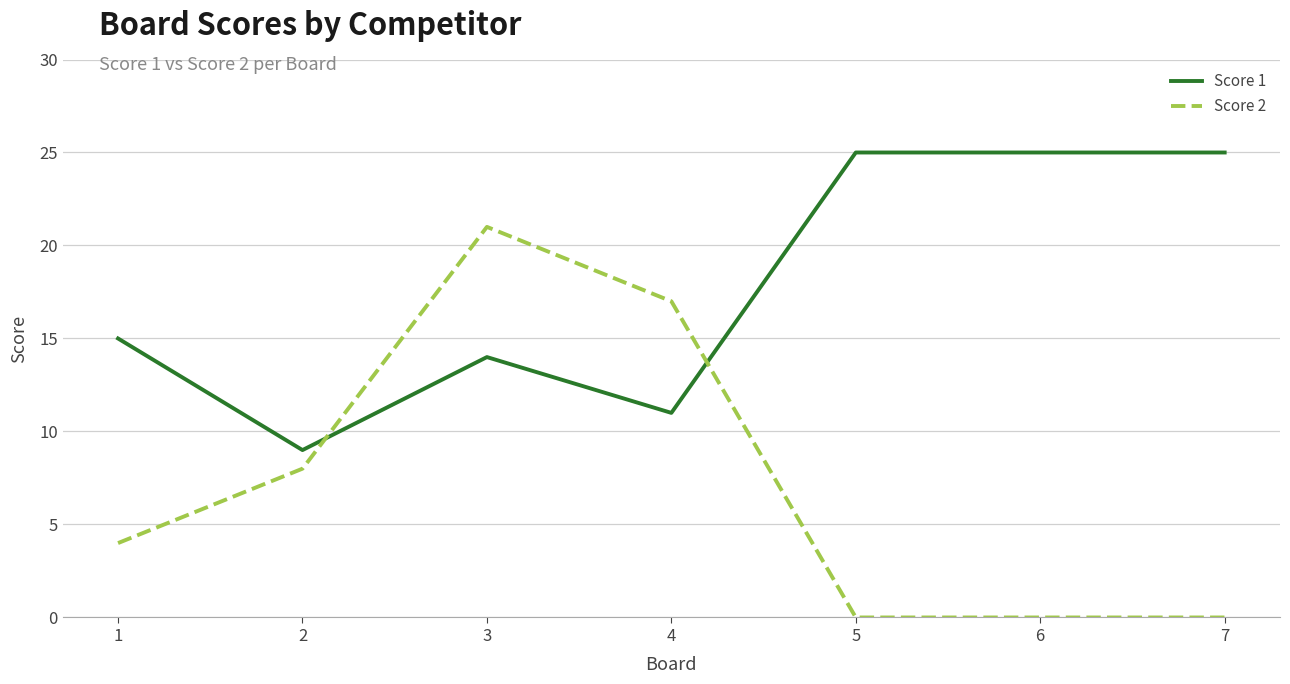

True or false: Score 2 and Score 1 intersect in this chart.

True